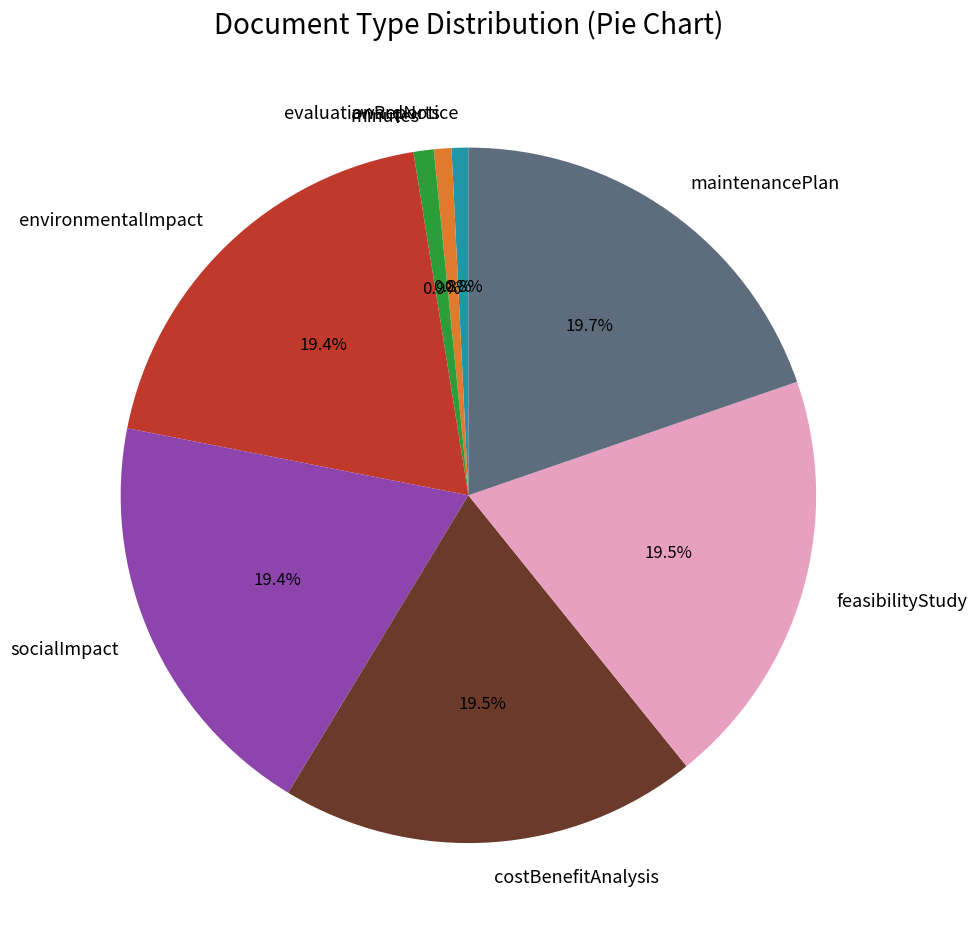

What portion of the pie excludes maintenancePlan?

80.3%